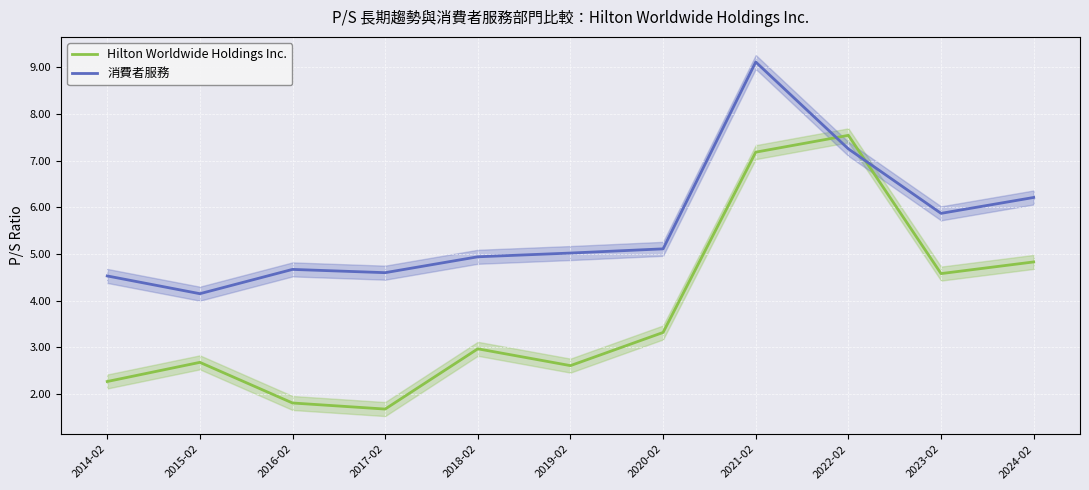

Where is the first local minimum for Hilton Worldwide Holdings Inc.?

2017-02